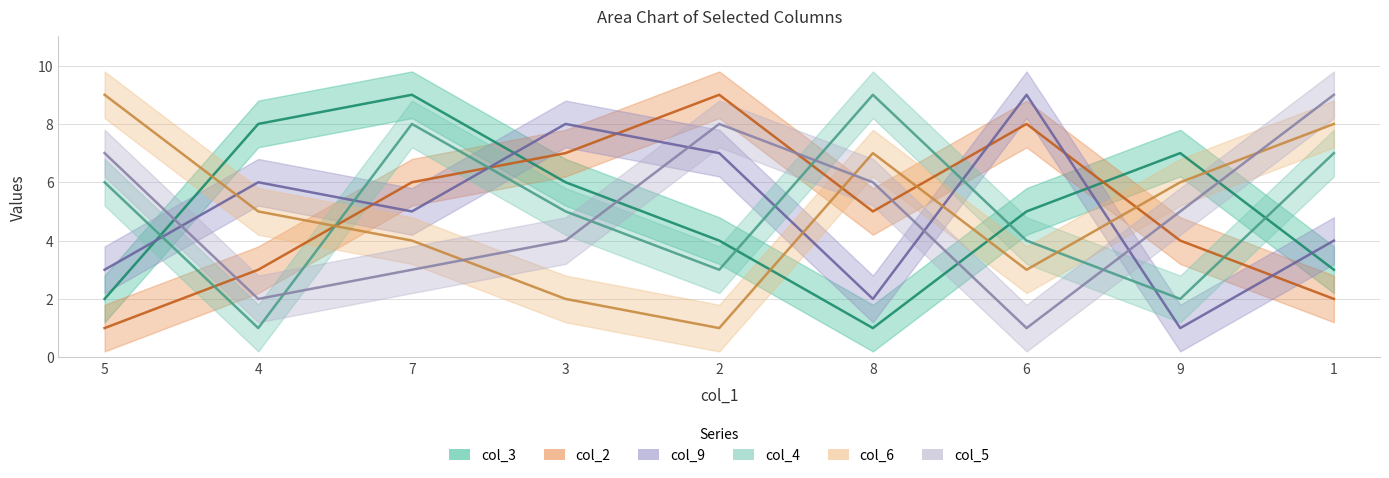

How many interior local valleys does the col_3 series have?

1